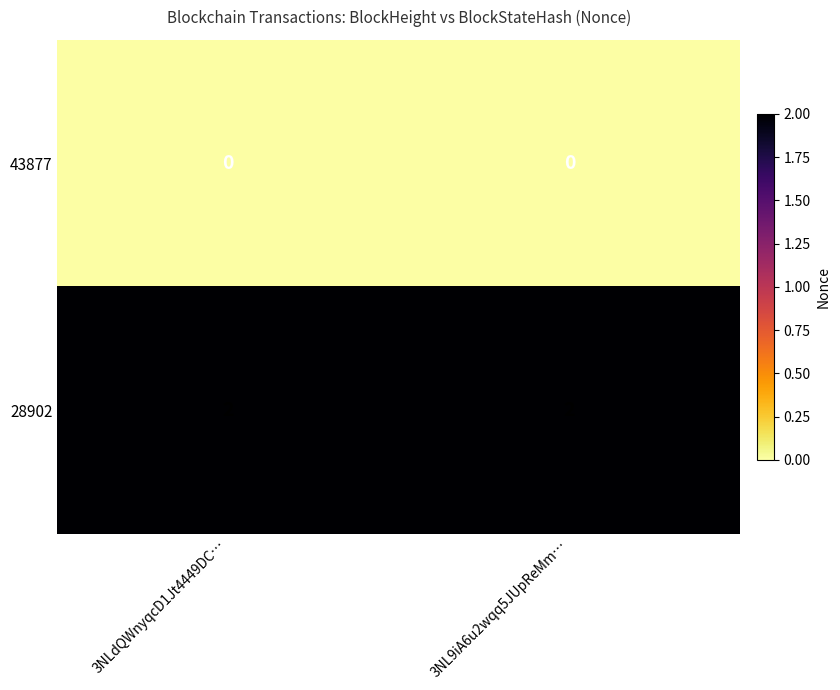

How many series are shown in this chart?

2